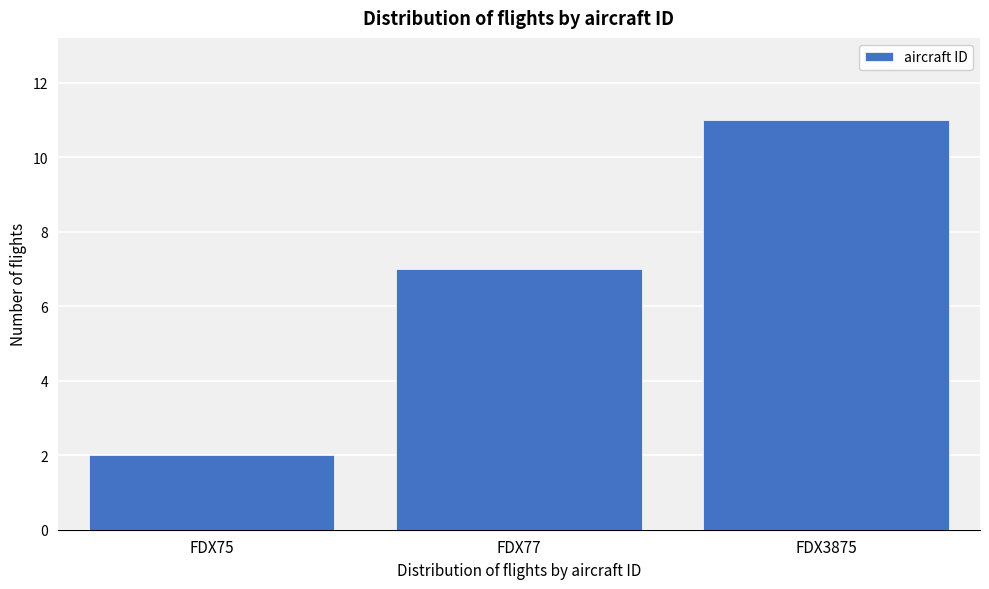

Reading left to right, list all the values displayed in this chart.

FDX75=2	FDX77=7	FDX3875=11